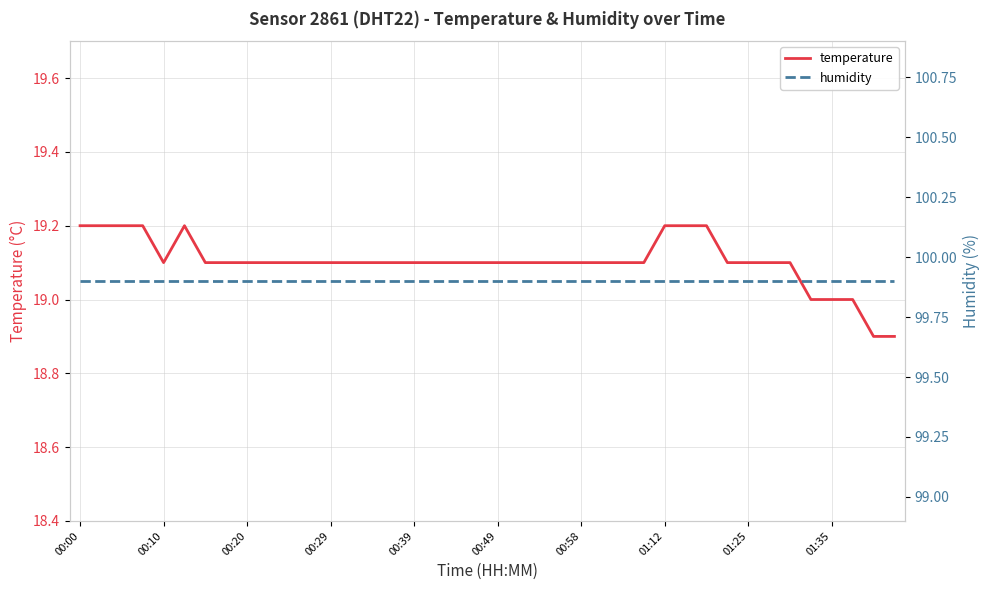

What is the difference between the maximum and minimum values in the temperature series?

0.3